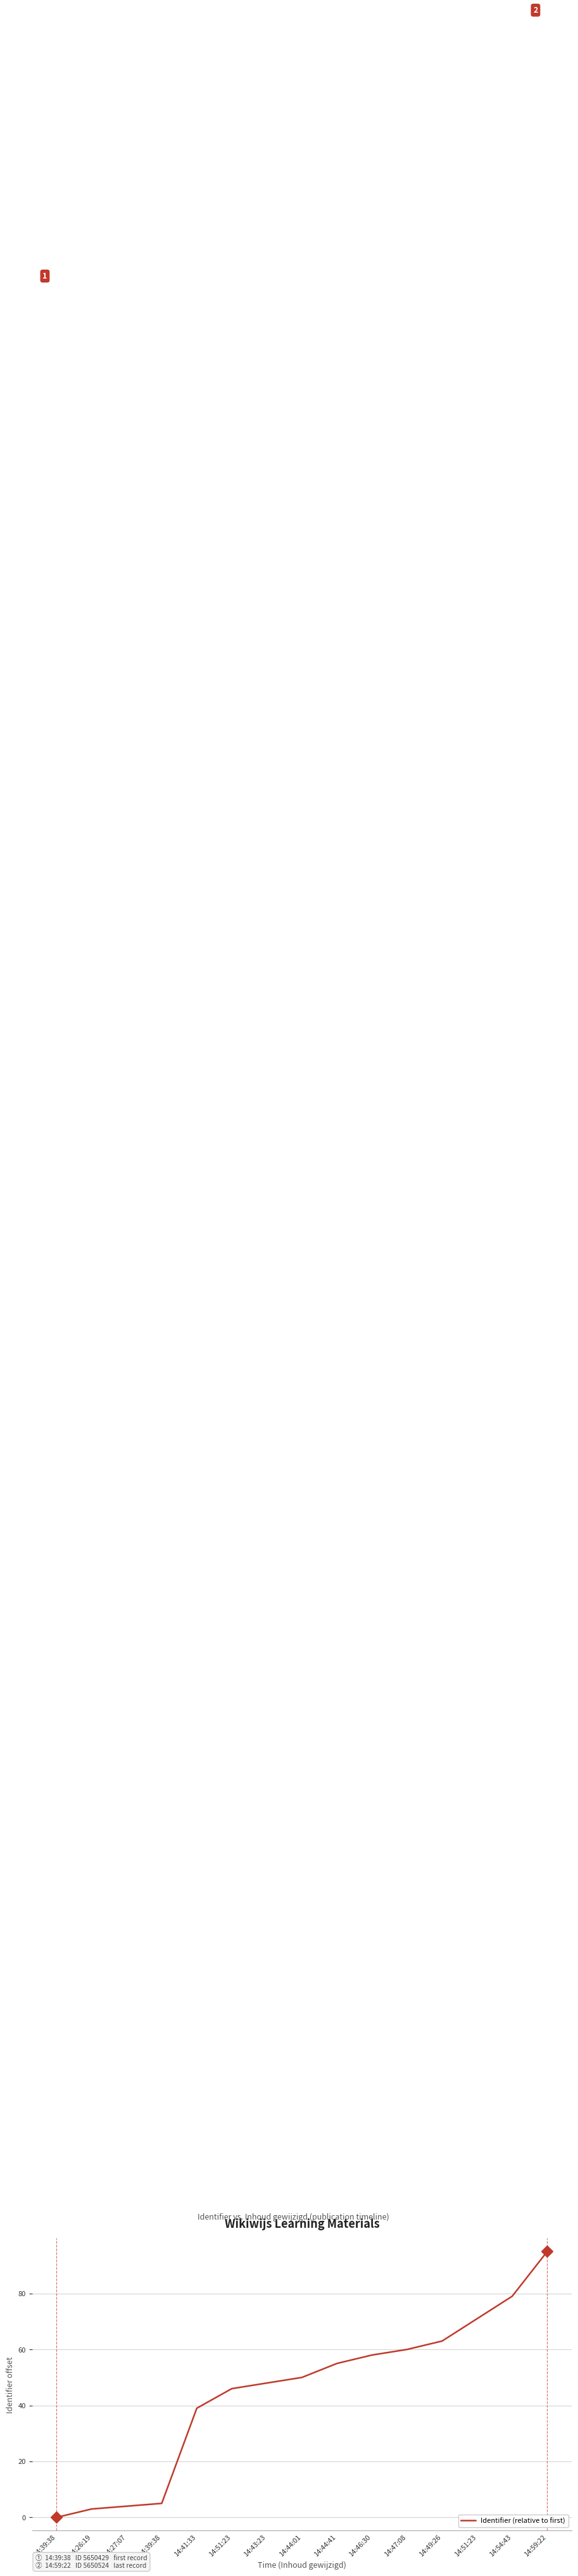

What is the value of the 14th point from the left?

79